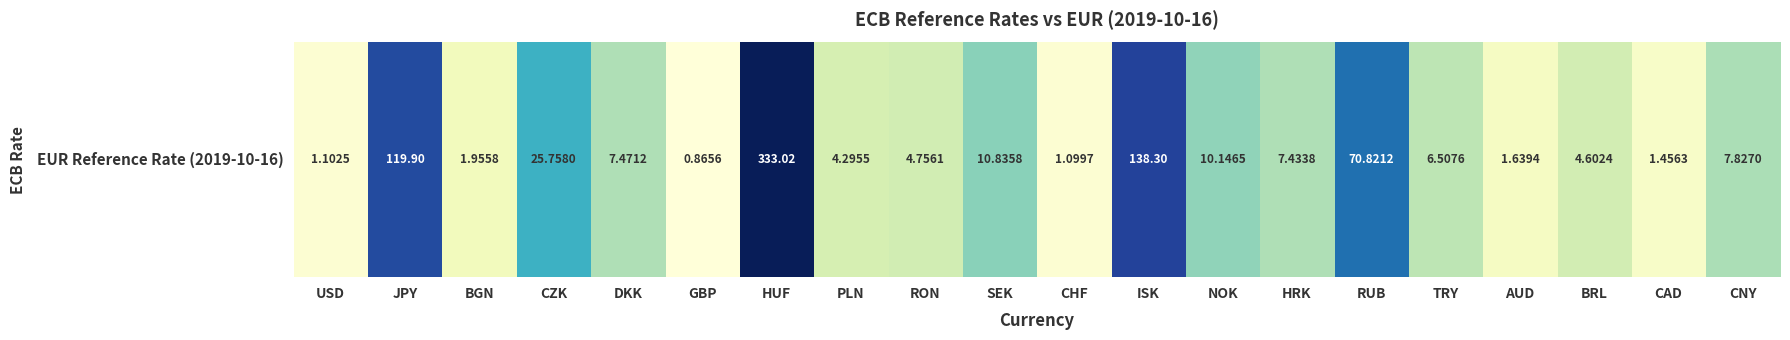

Which category has the highest value across all series?

HUF